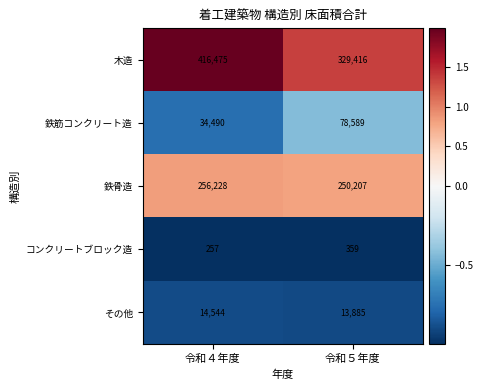

Is it true that 鉄骨造 equals 109722 at 令和４年度?

False